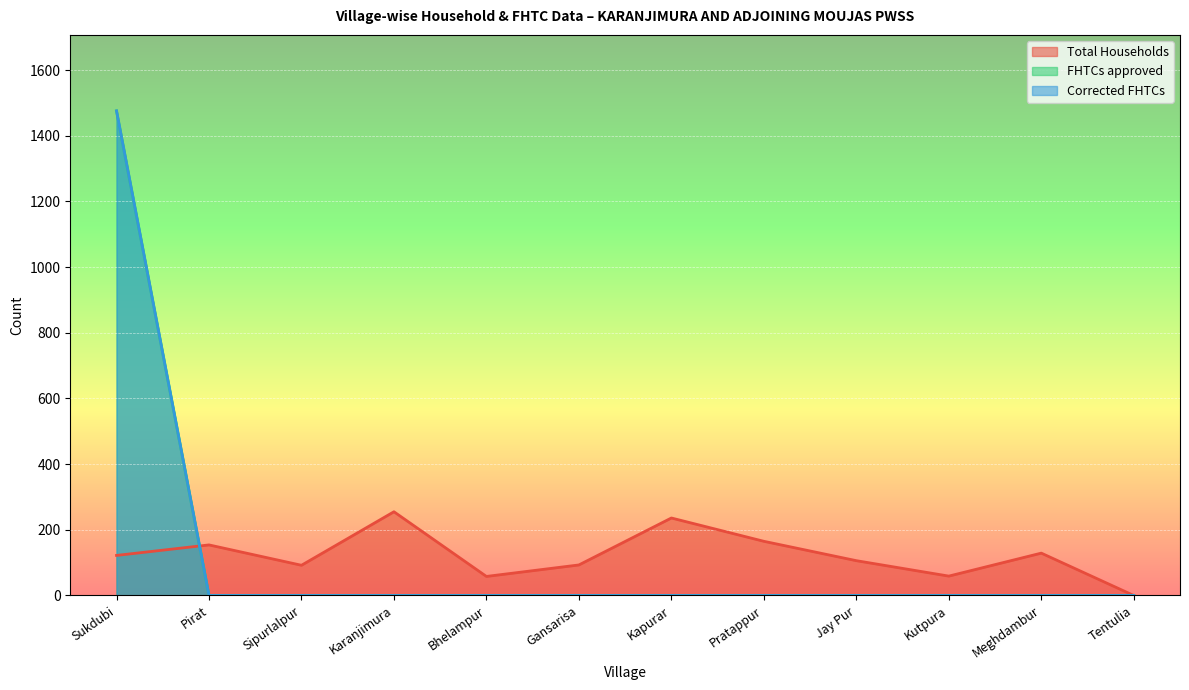

What is the value of the Total Households point at the 2nd from the left?

154